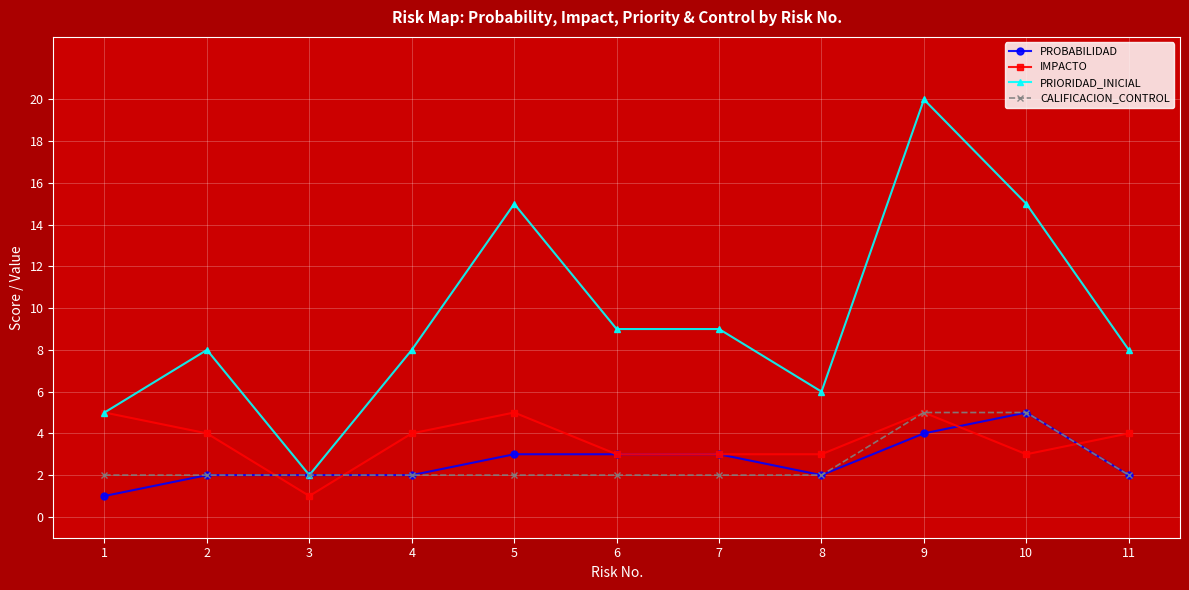

Reading left to right, what are all the values shown in this chart?

PROBABILIDAD: 1	2	2	2	3	3	3	2	4	5	2
IMPACTO: 5	4	1	4	5	3	3	3	5	3	4
PRIORIDAD_INICIAL: 5	8	2	8	15	9	9	6	20	15	8
CALIFICACION_CONTROL: 2	2	2	2	2	2	2	2	5	5	2